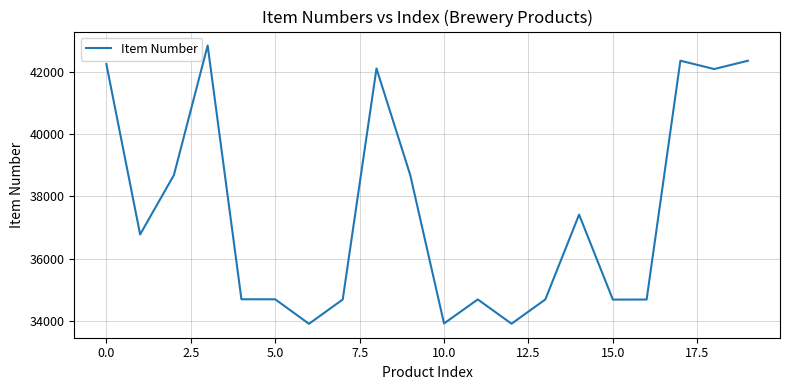

What is the minimum value shown in the chart?

33910